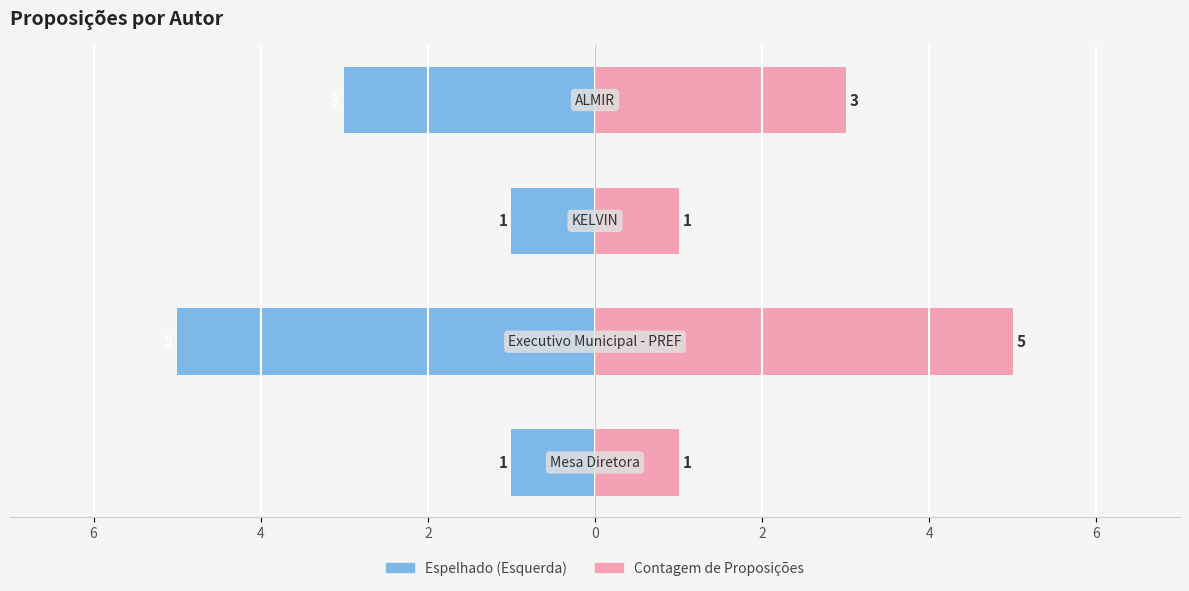

How many data points in Contagem de Proposições are above 3?

1